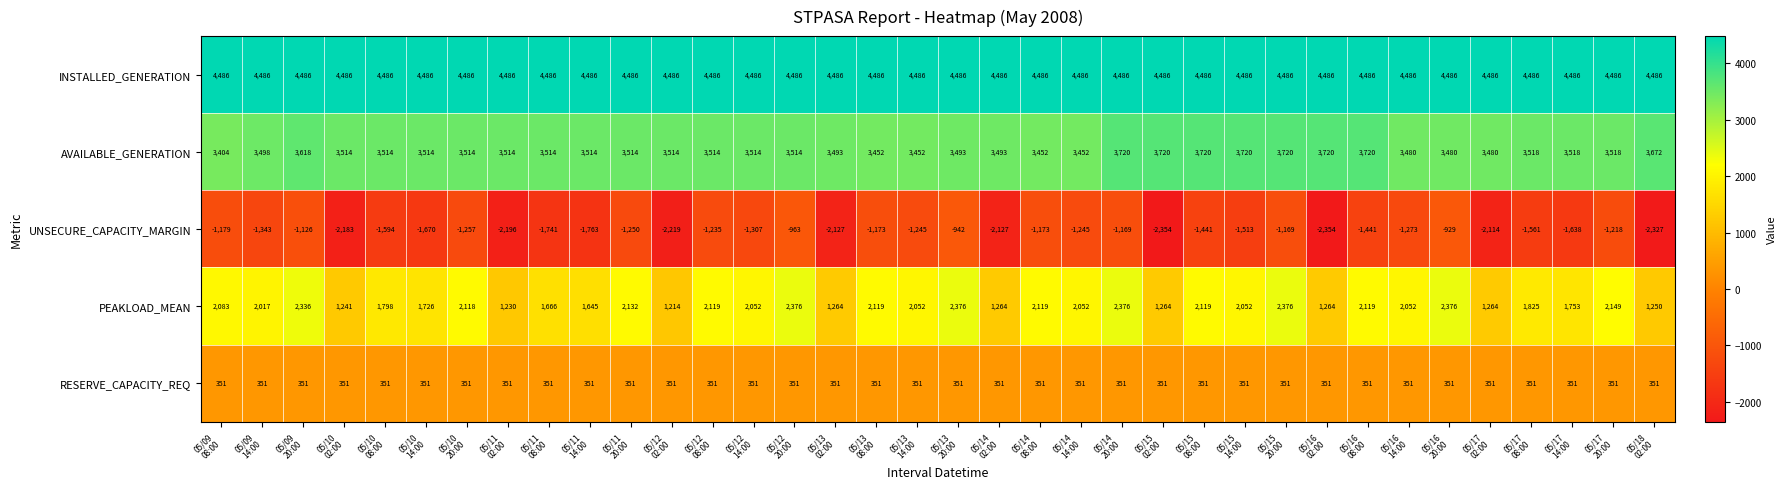

What is the total value across all series at 05/16
08:00?

9235